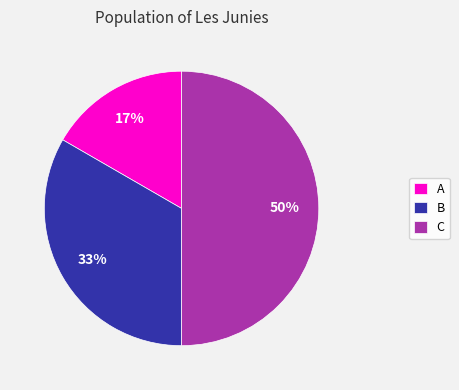

What percentage is the B slice, to the nearest percent?

33%